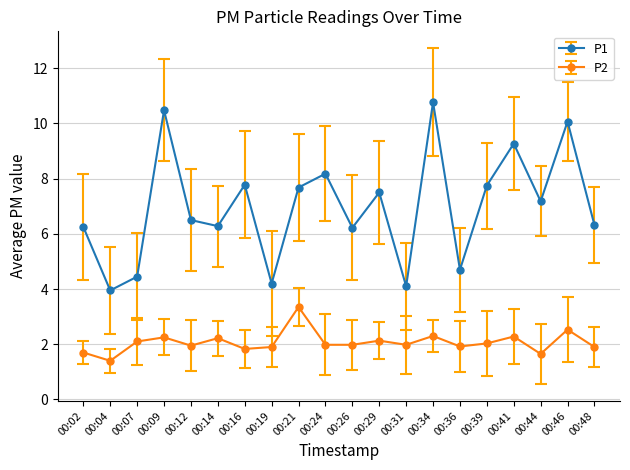

Rank the series by their average value, from highest to lowest.

P1, P2